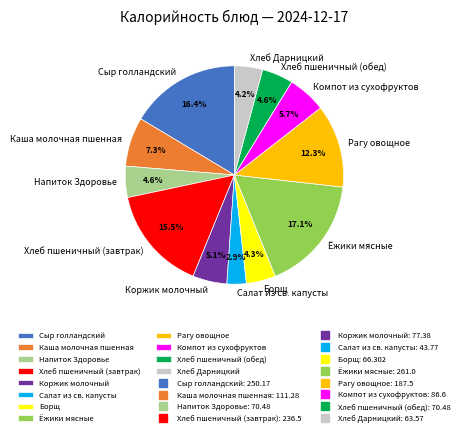

What percentage do Рагу овощное and Хлеб Дарницкий together represent?

16.5%